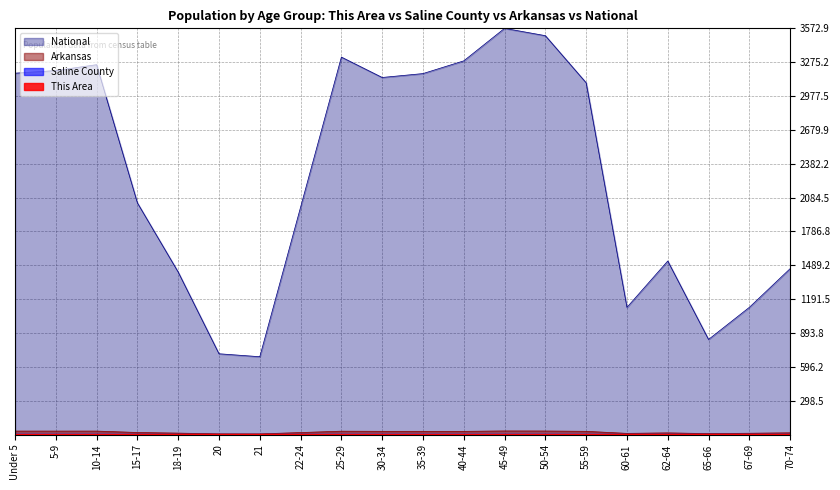

The value of Saline County at 15-17 is 0.7. True or false?

True